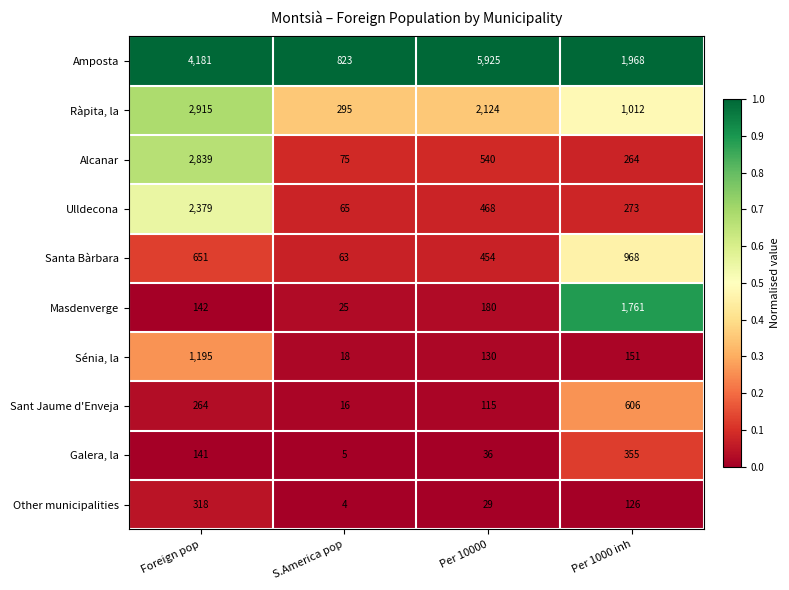

What is the total value across all series at Per 10000?

10001